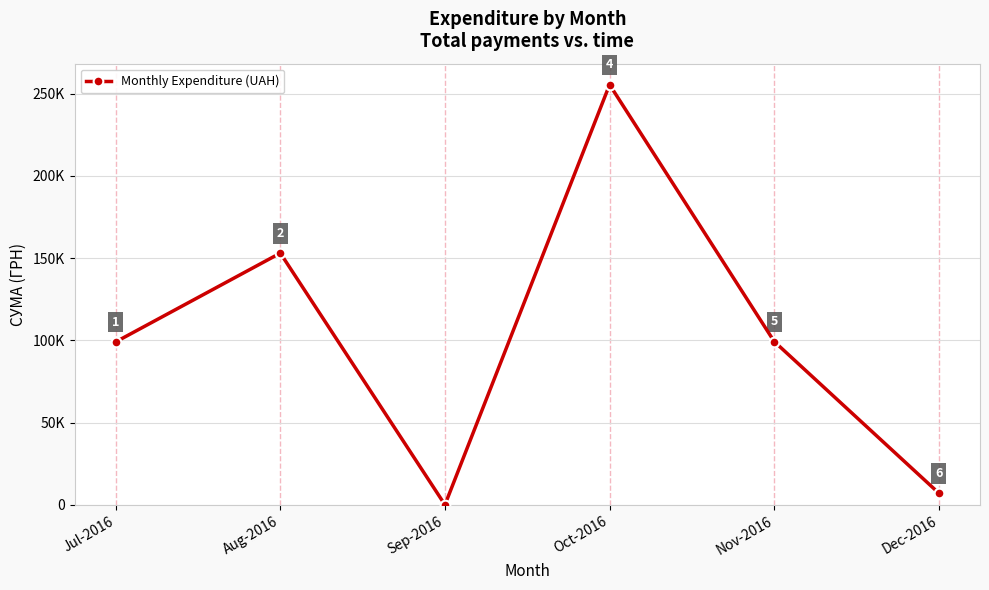

Does the chart have visible grid lines?

Yes